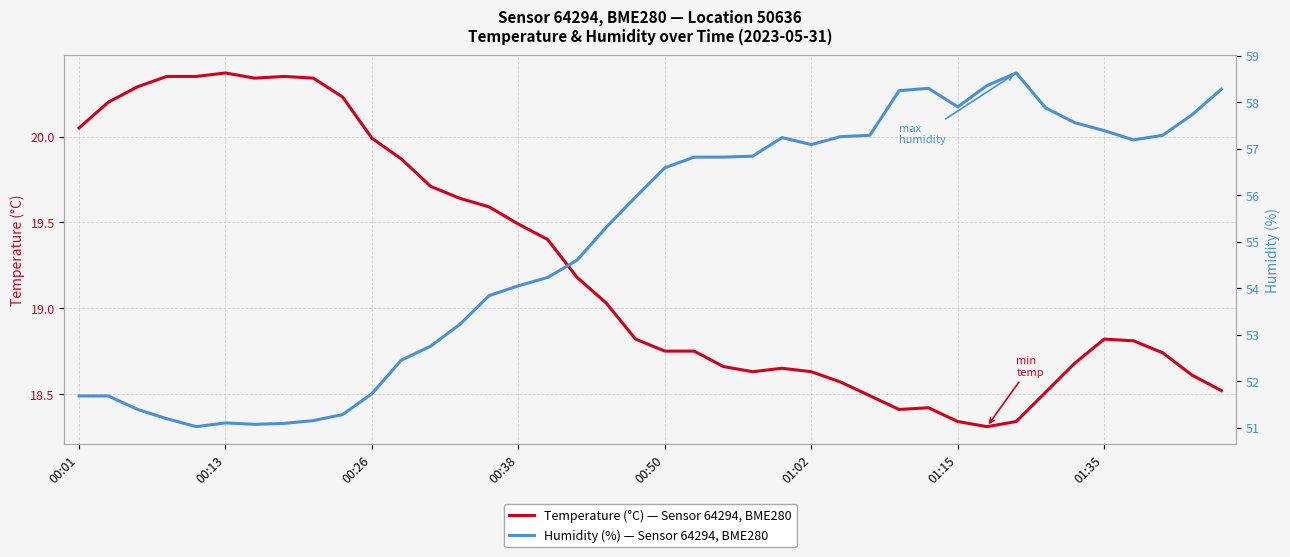

At how many categories does at least one series exceed 57?

16